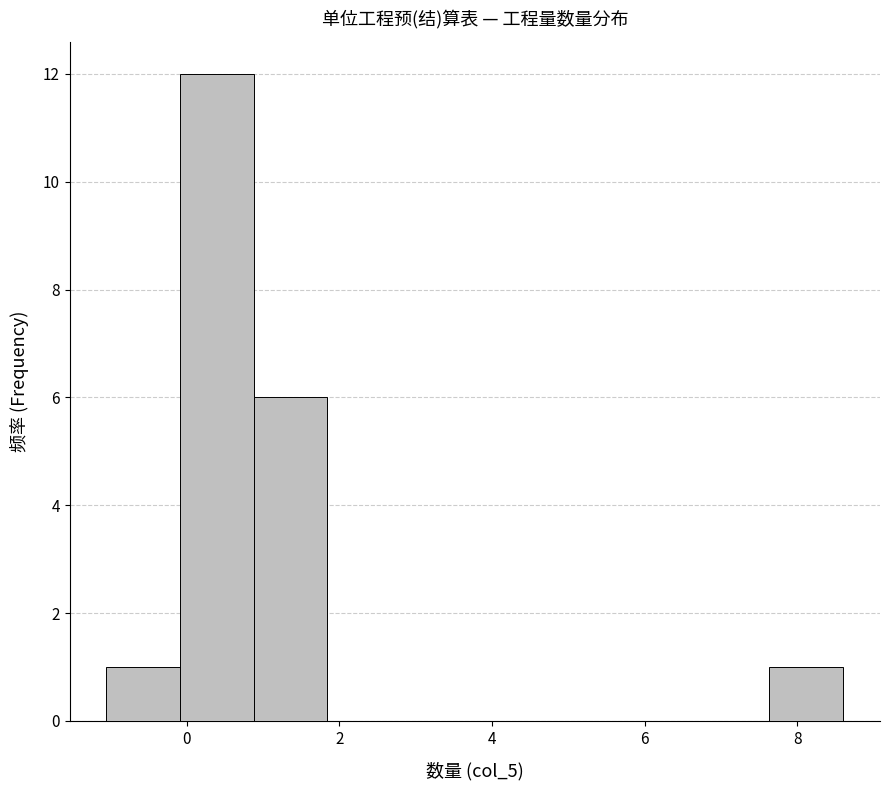

Which range on the x-axis has the tallest bar?

0.0 to 0.8